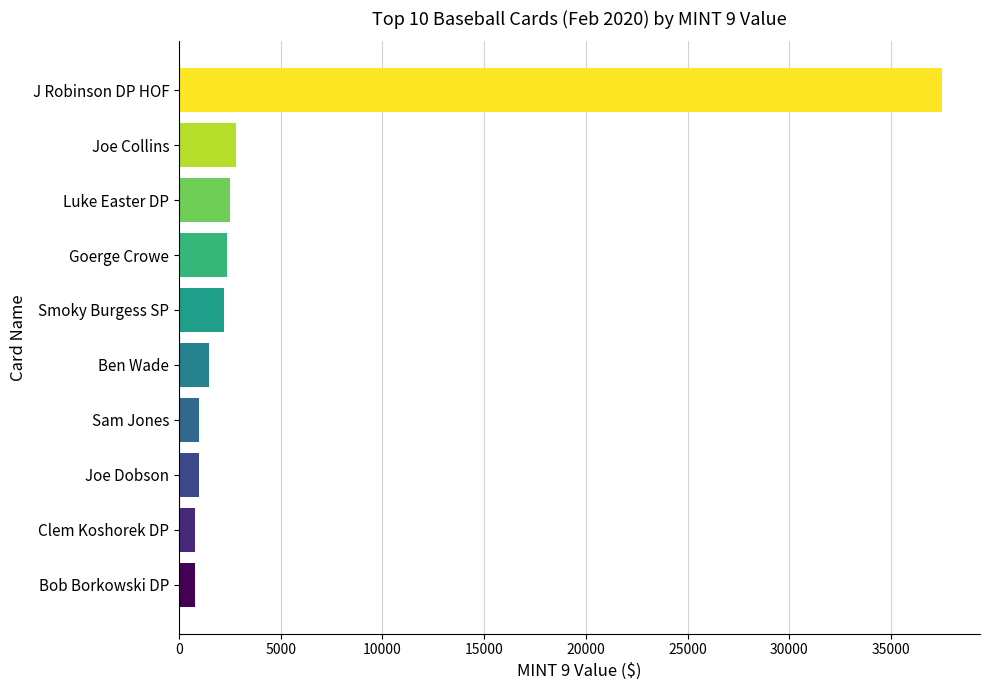

What is the difference between the values at Sam Jones and Goerge Crowe?

1375